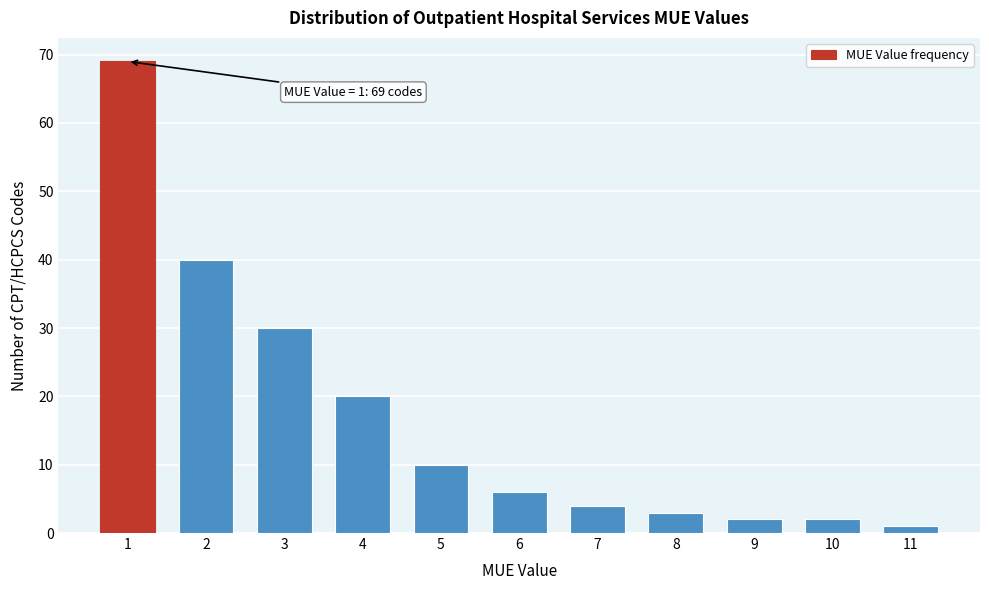

Reading left to right, transcribe all the data shown in this chart.

1=69	2=40	3=30	4=20	5=10	6=6	7=4	8=3	9=2	10=2	11=1